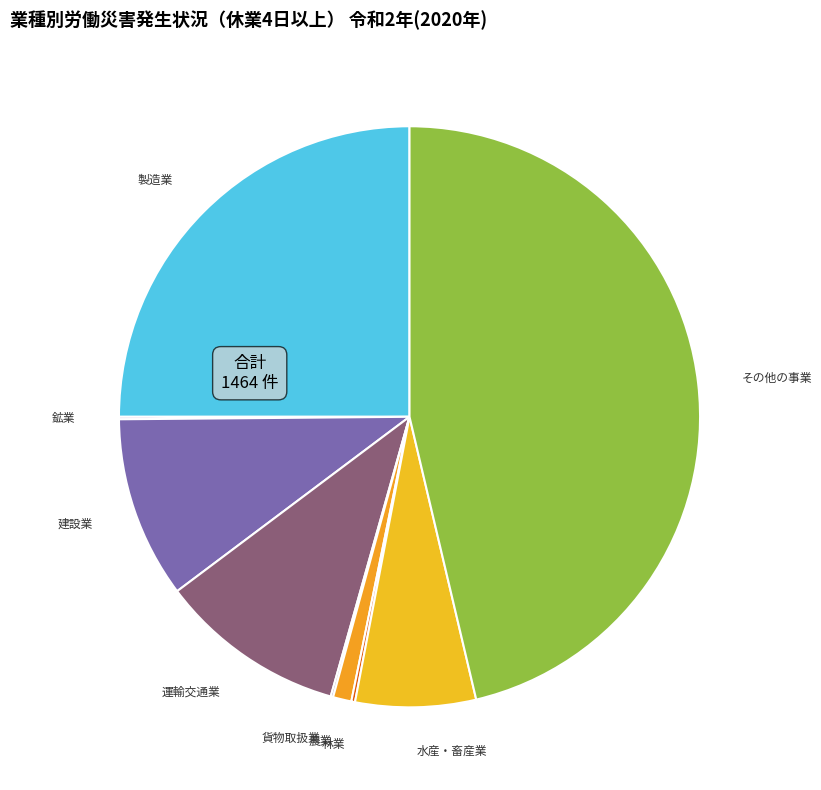

Is it true that 農業 is 11% of the pie?

False